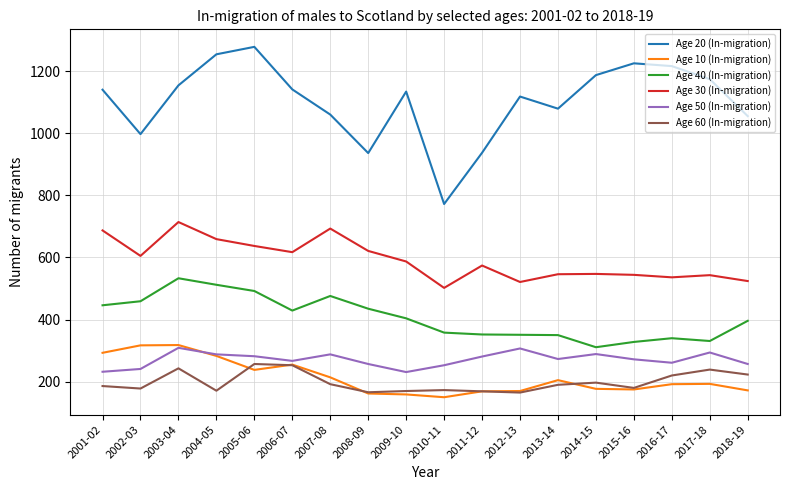

At which category is the sum across all series the highest?

2003-04